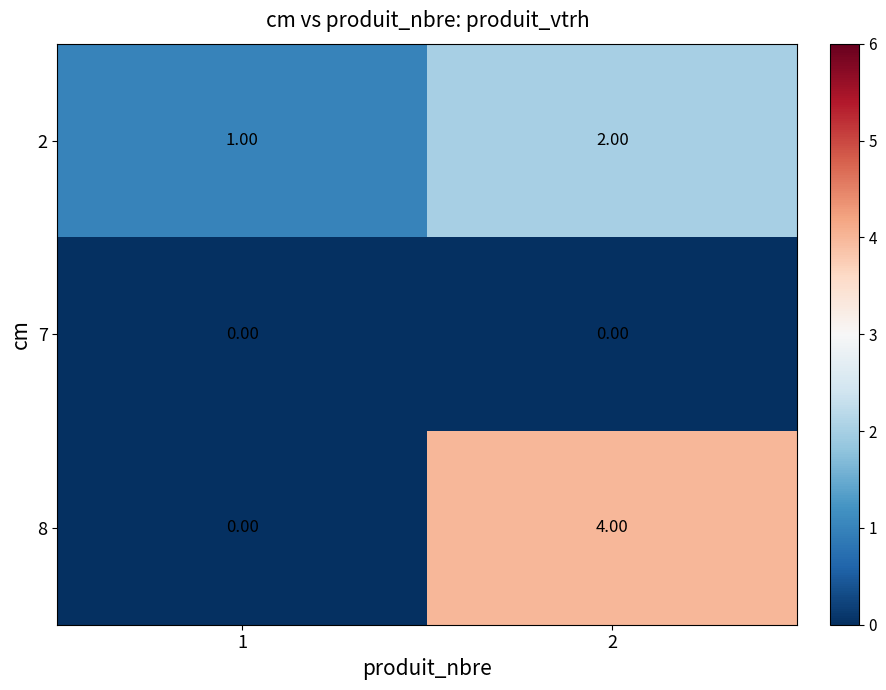

How many categories are shown in the chart?

2